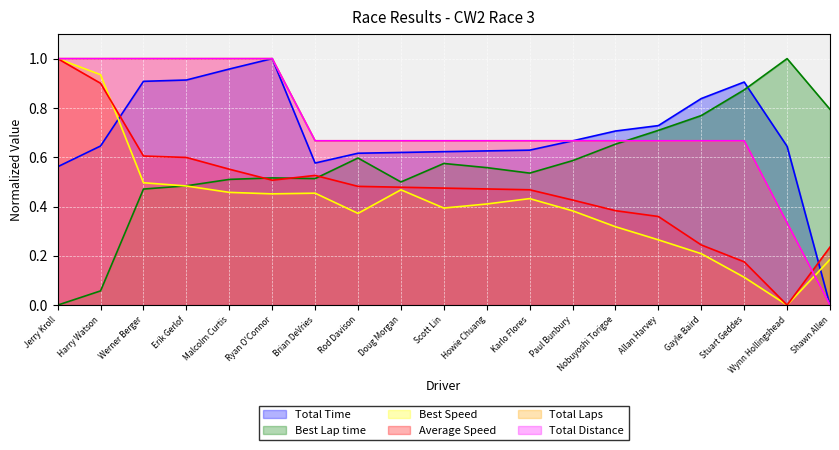

Which category has the highest value in the Total Distance series?

Jerry Kroll